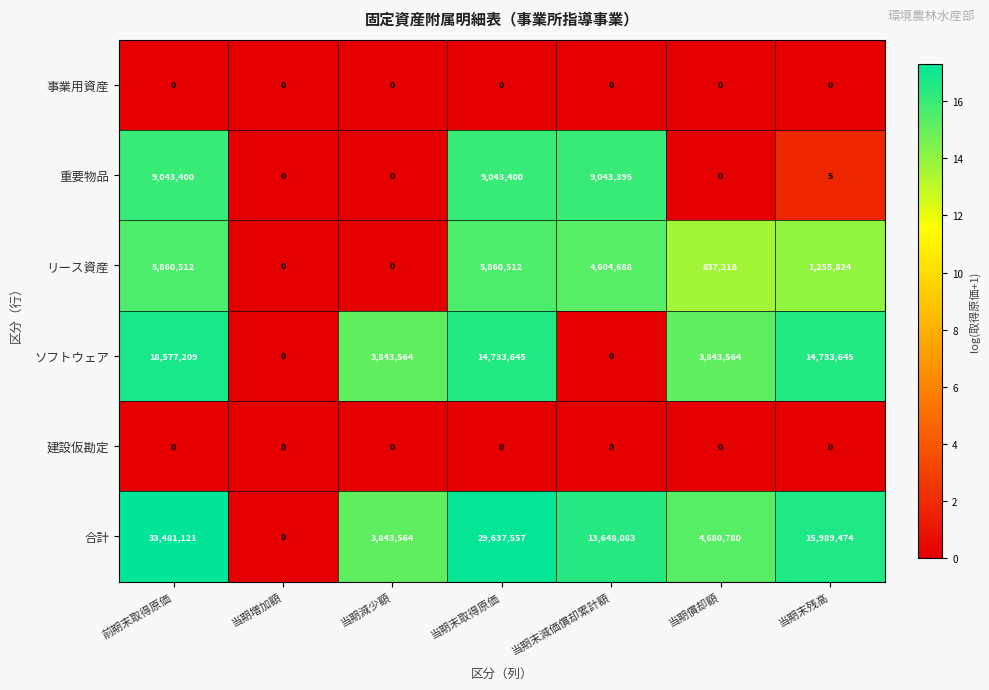

True or false: 事業用資産 has a value of 0 at 当期増加額.

True